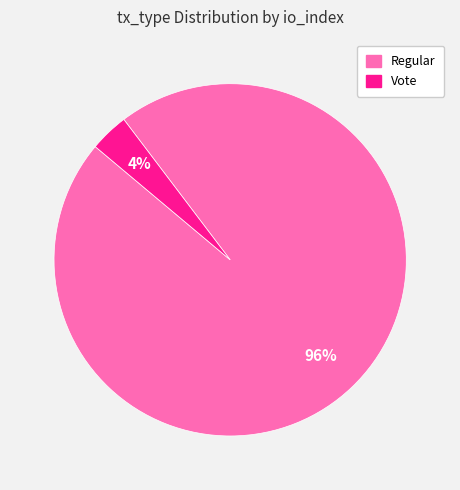

Is there a majority slice in this chart?

Yes